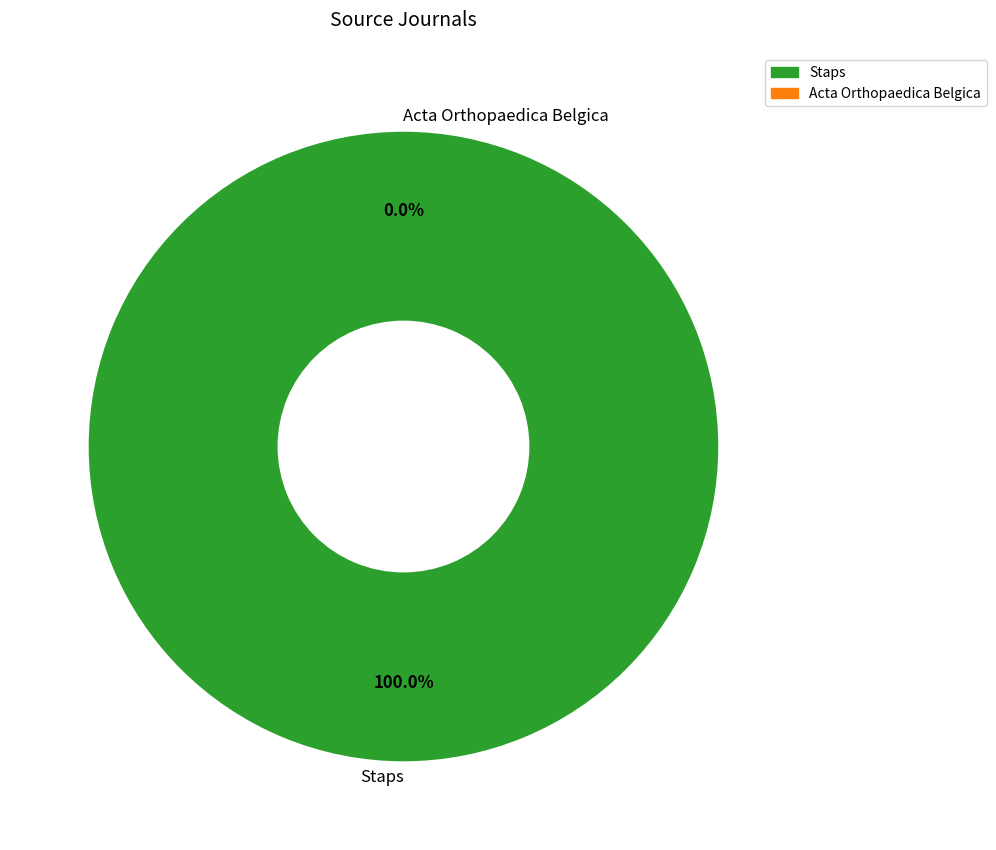

The Staps slice represents 100% of the pie. True or false?

True